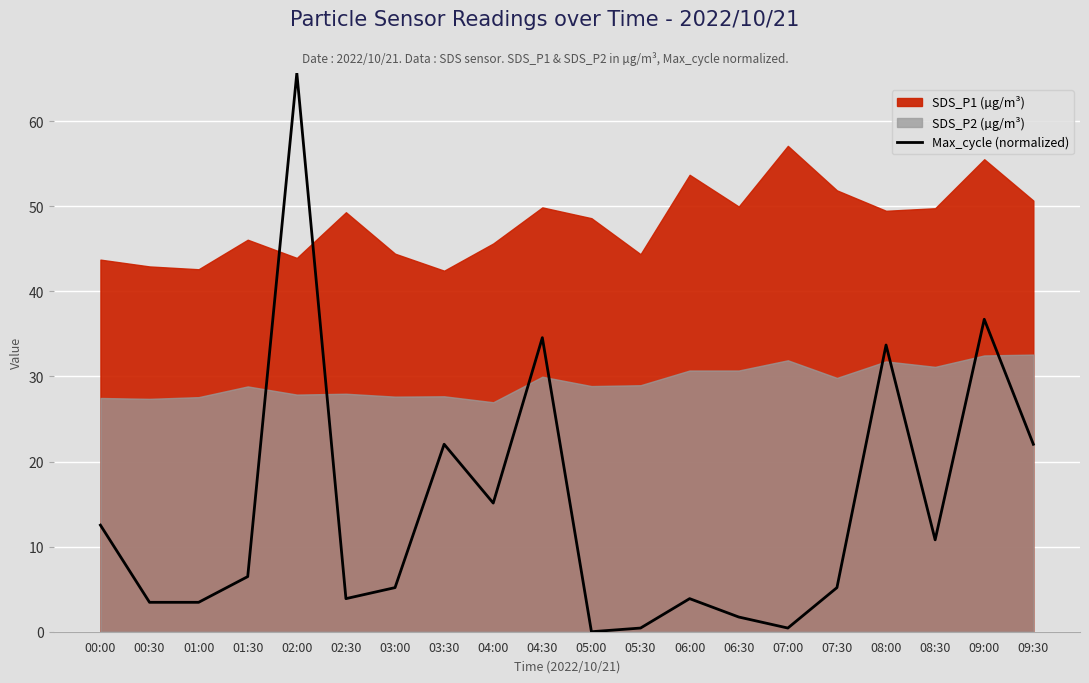

Rank the categories by value from highest to lowest.

02:00, 09:00, 04:30, 08:00, 03:30, 09:30, 04:00, 00:00, 08:30, 01:30, 03:00, 07:30, 02:30, 06:00, 00:30, 01:00, 06:30, 05:30, 07:00, 05:00